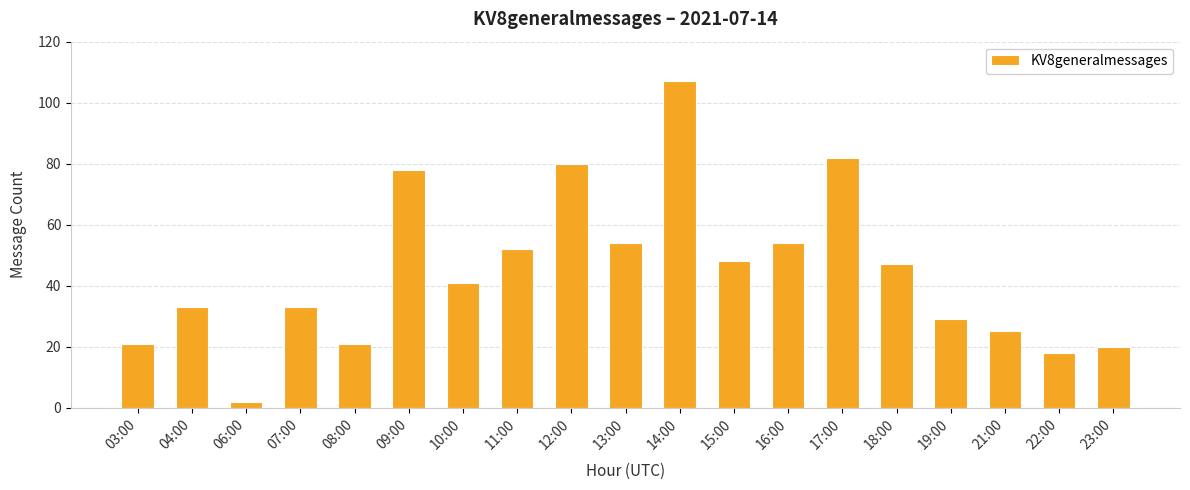

What is the change in value from 09:00 to 13:00?

-24